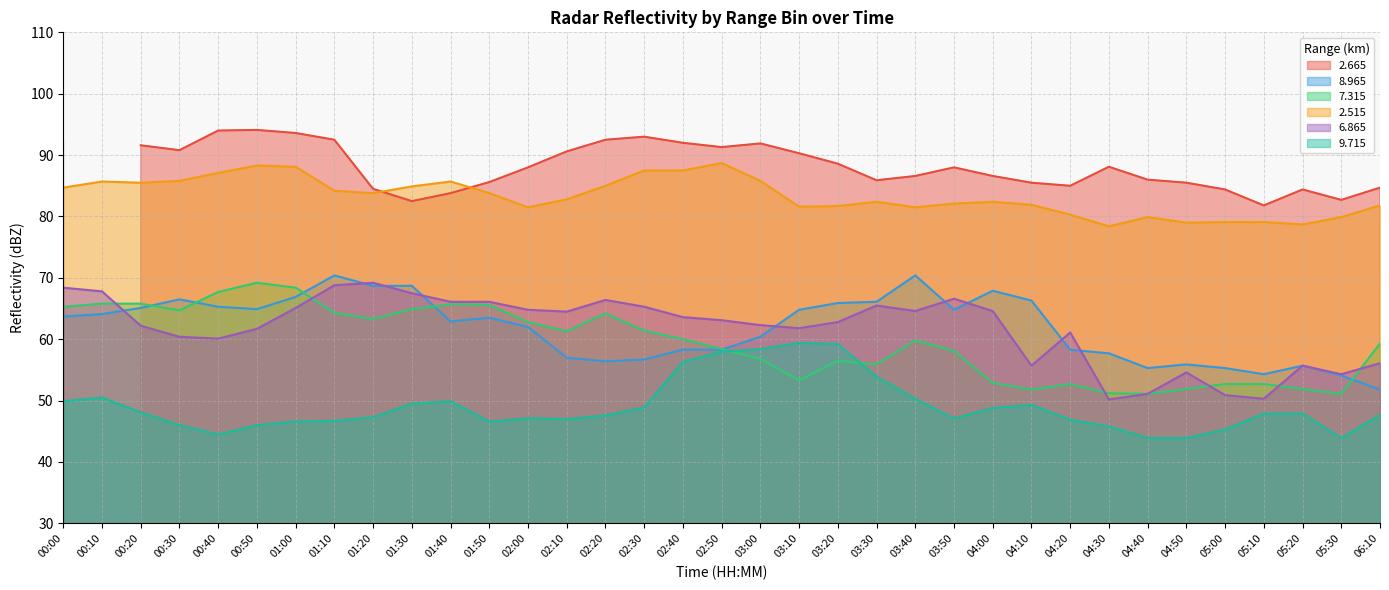

Is it true that 7.315 equals 92.5 at 04:50?

False